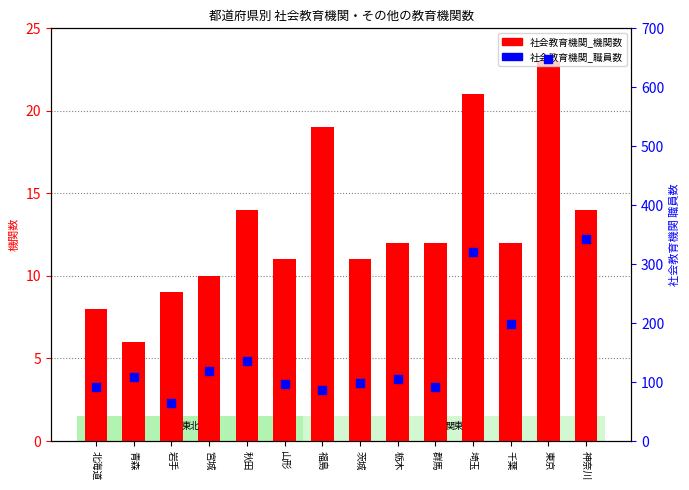

Is the value of 社会教育機関_職員数 at 青森 greater than the value of 社会教育機関_機関数 at 神奈川?

Yes